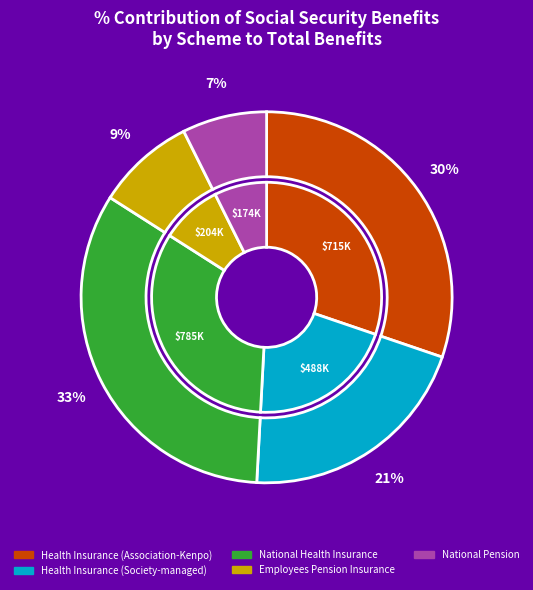

What is the smallest slice in the pie chart?

National Pension